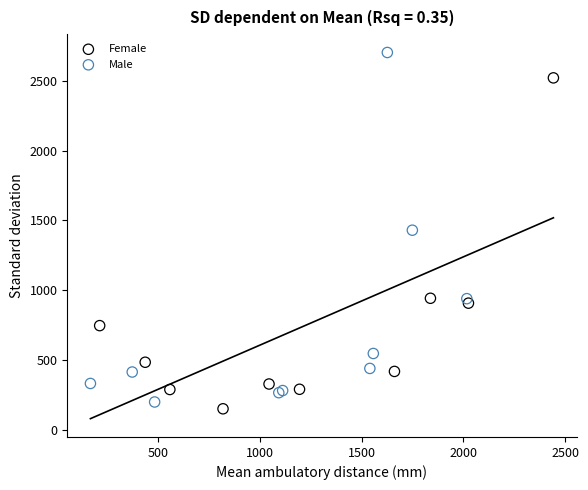

Which series contains the highest Y value?

Male